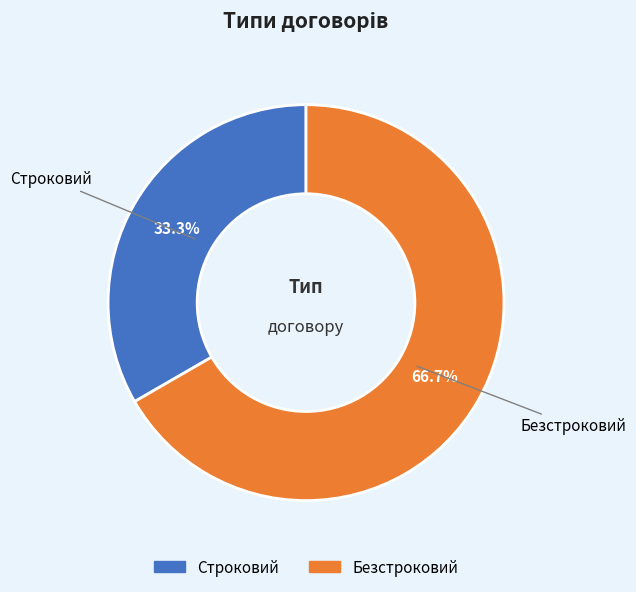

Between Безстроковий and Строковий, which is larger?

Безстроковий